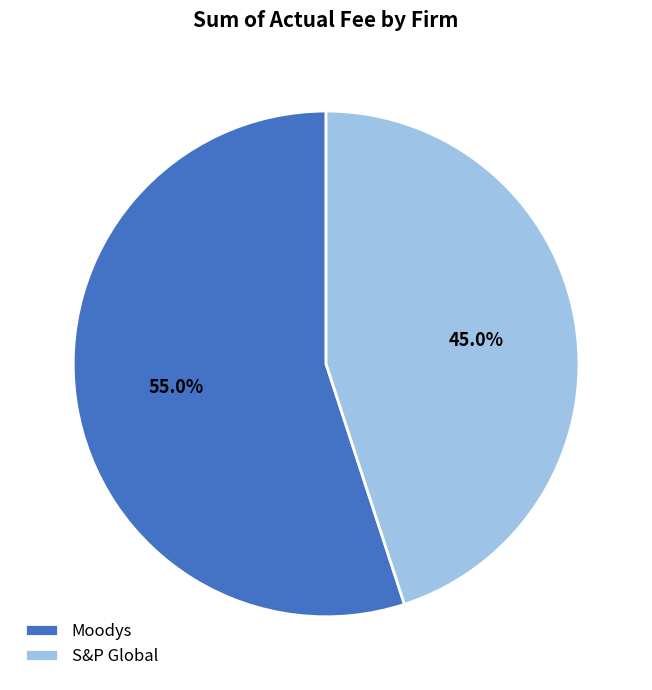

What percentage is NOT represented by S&P Global?

55.0%